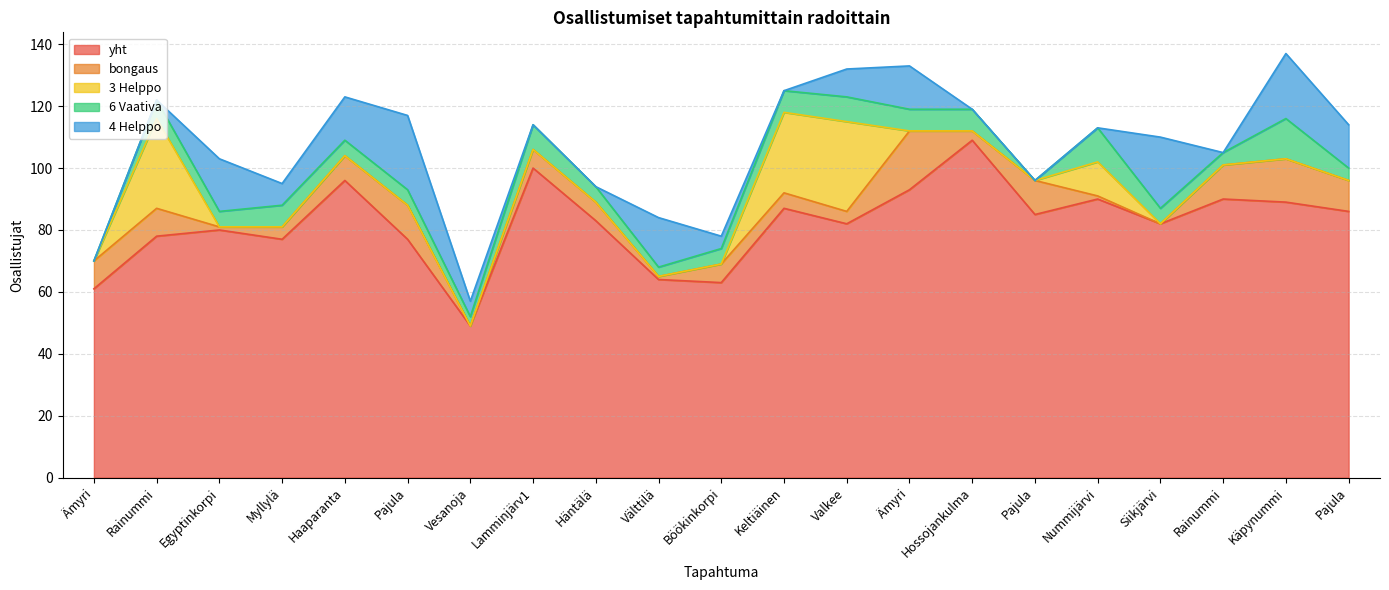

What is the value of the bongaus point at the 16th from the left?

11